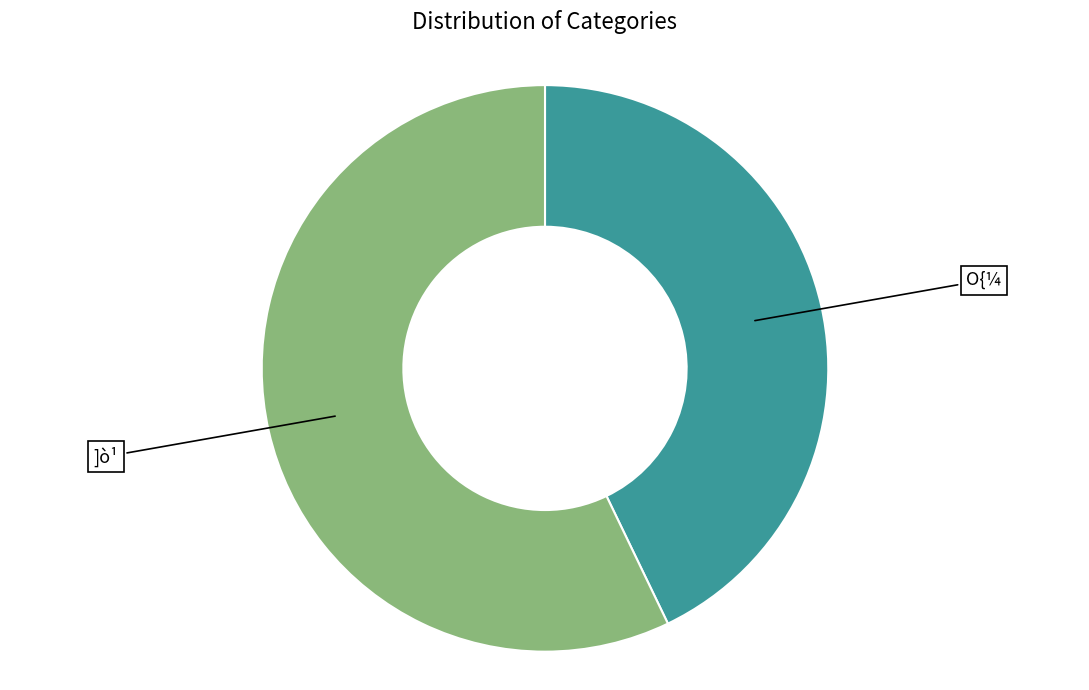

Which has a higher value, ]ò¹ or O{¼?

]ò¹